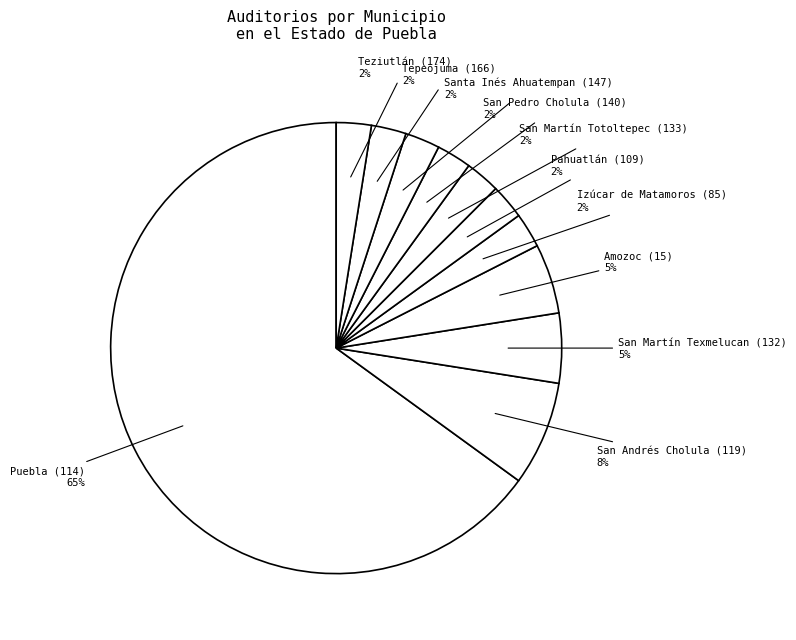

Combined, do Amozoc (15) and Pahuatlán (109) account for over 50%?

No